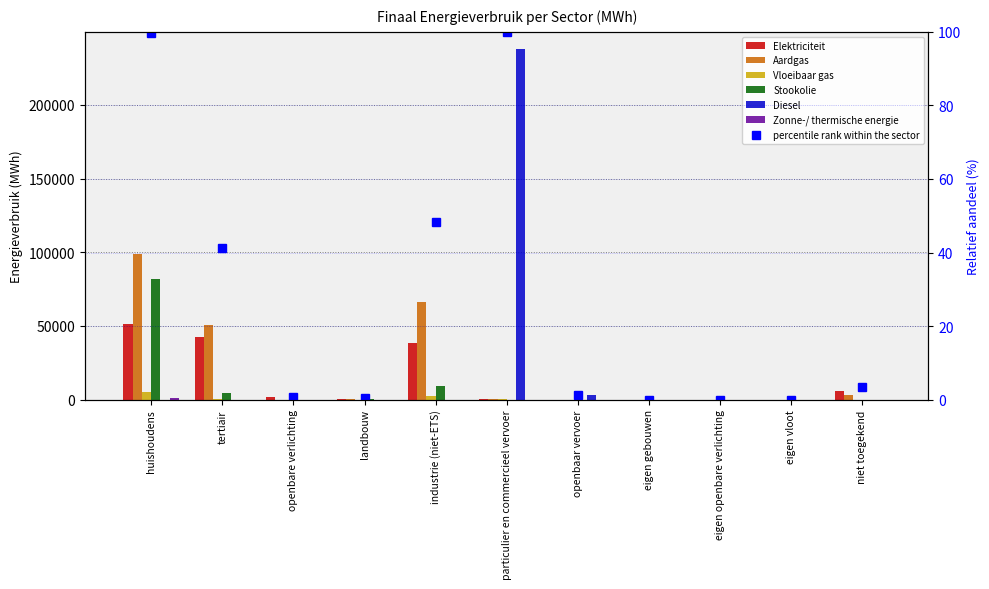

Between eigen openbare verlichting and eigen gebouwen, which is larger?

eigen openbare verlichting